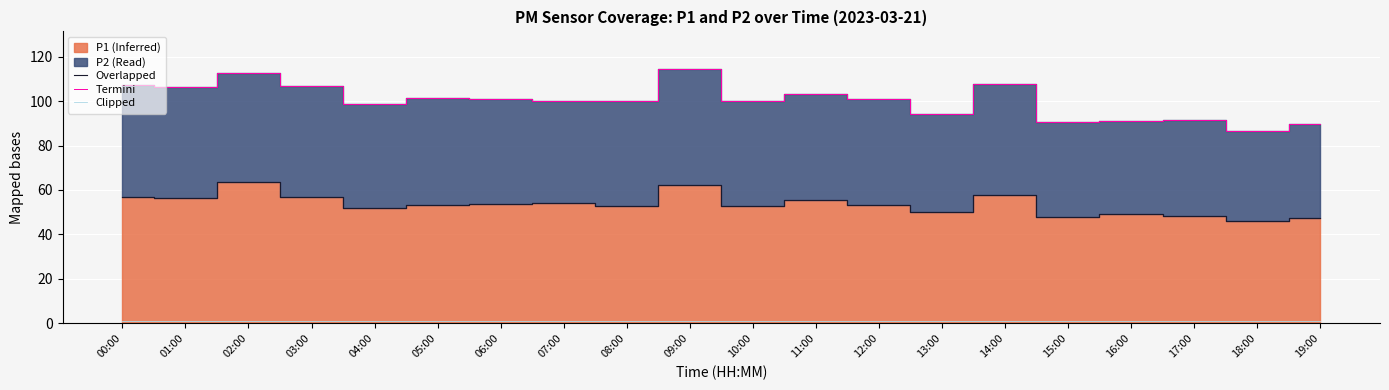

True or false: Overlapped has a value of 49.3 at 16:00.

True